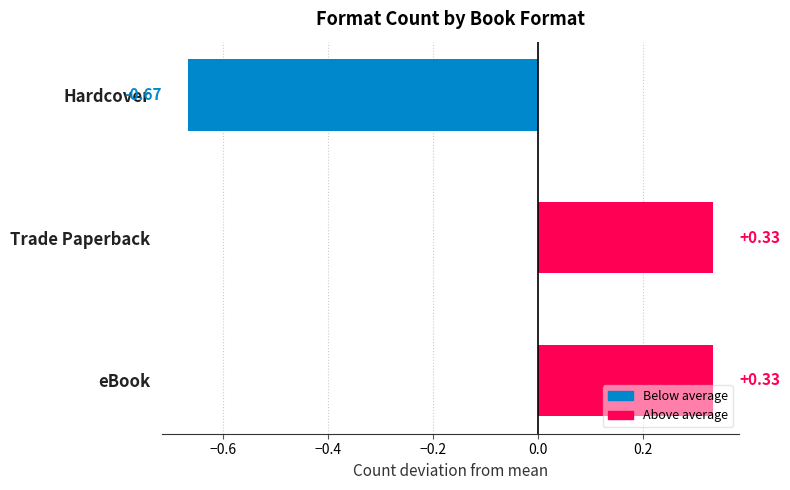

Which label corresponds to the smallest value in the chart?

Hardcover